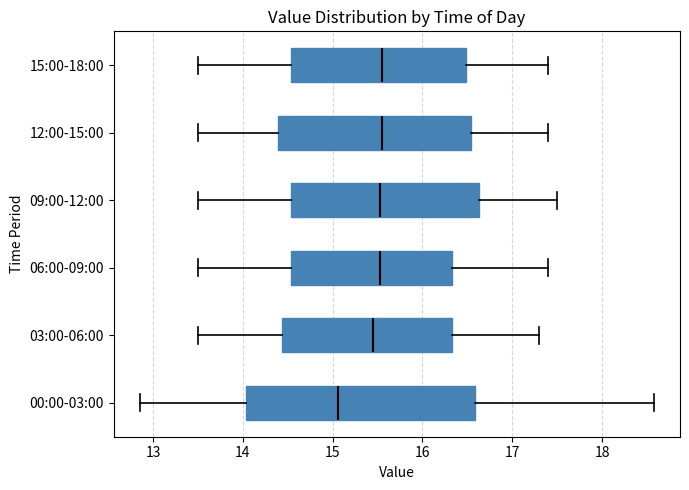

Where does the left whisker of the box for 00:00-03:00 end on the x-axis? The values are not printed on the chart, so give them approximately, as read against the axis.

12.9